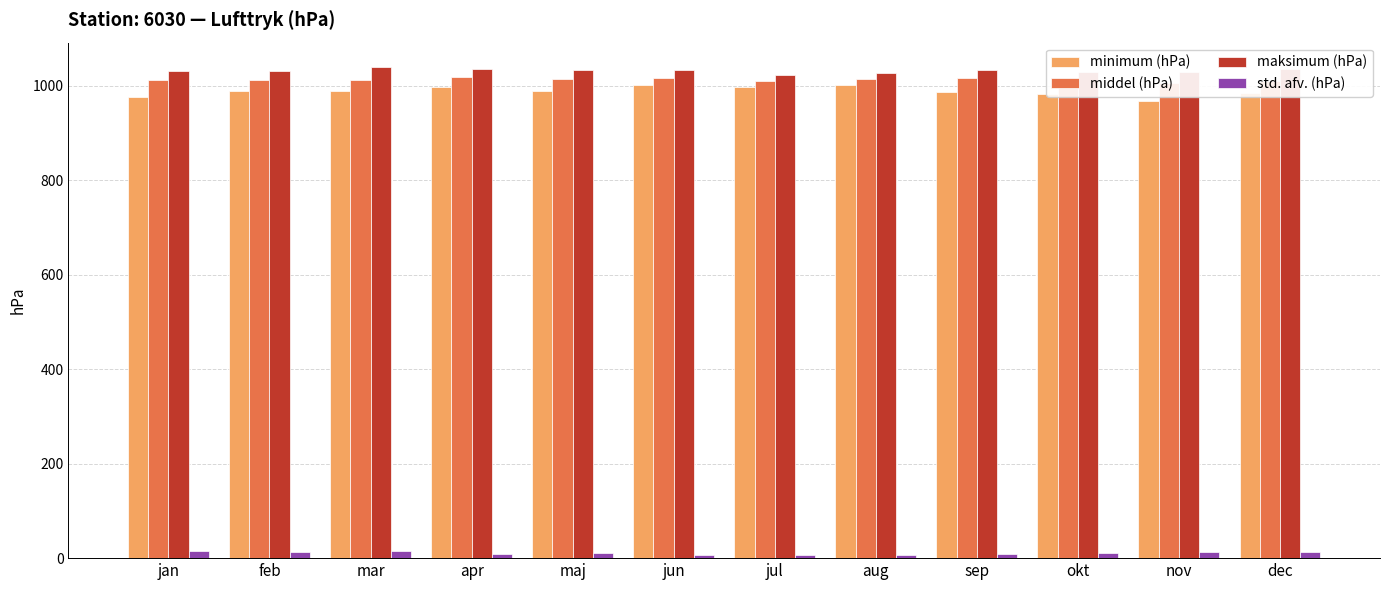

What is the approximate value of maksimum (hPa) at dec?

1034.7